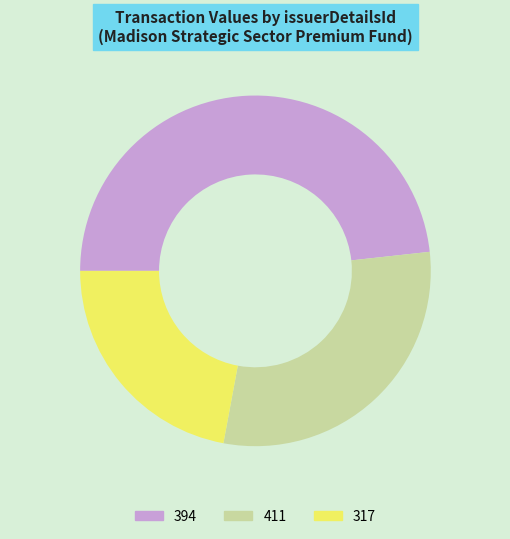

Does 317 account for over 50% of the chart?

No